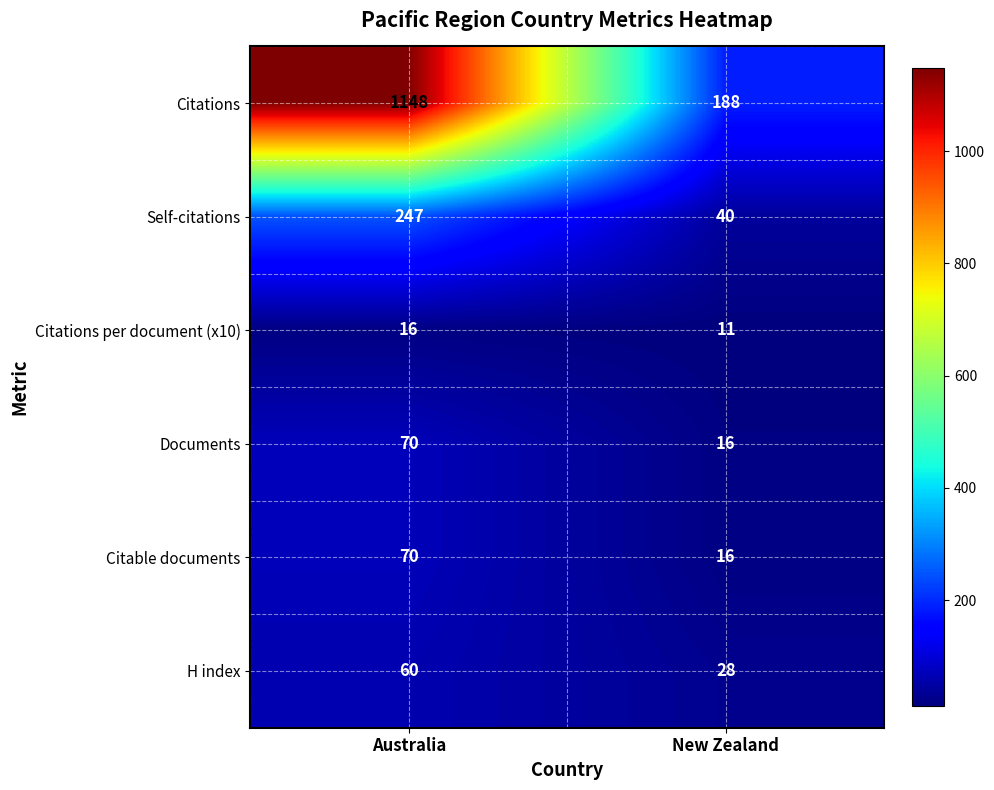

Which series changed the most between Australia and New Zealand?

Citations